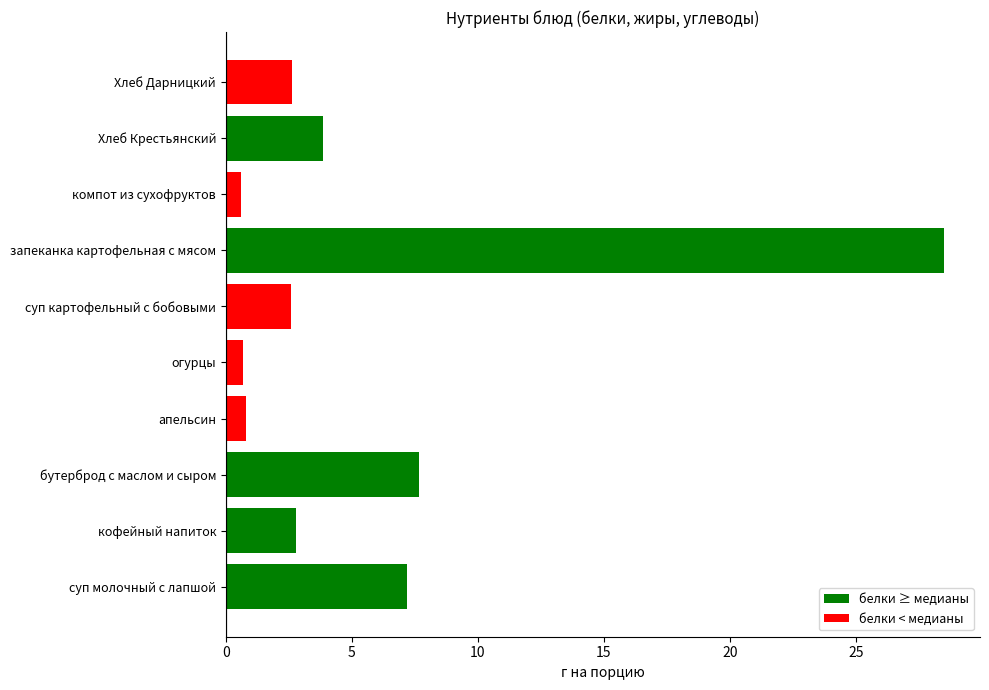

What value does the data have at апельсин?

0.8